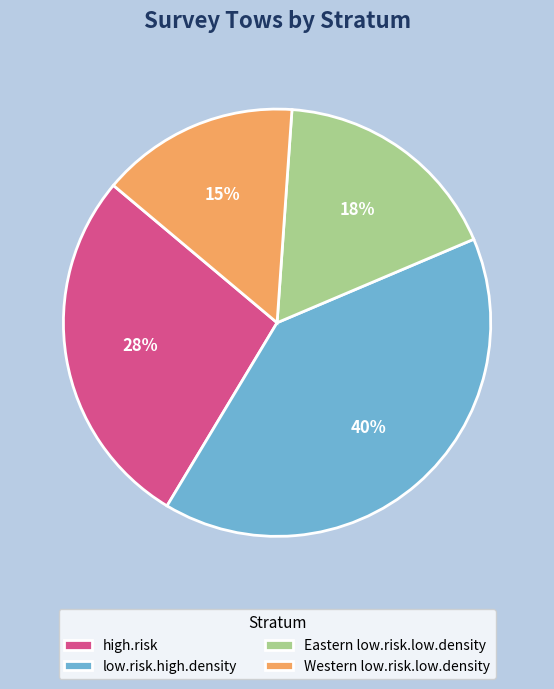

Does any single category account for the majority?

No